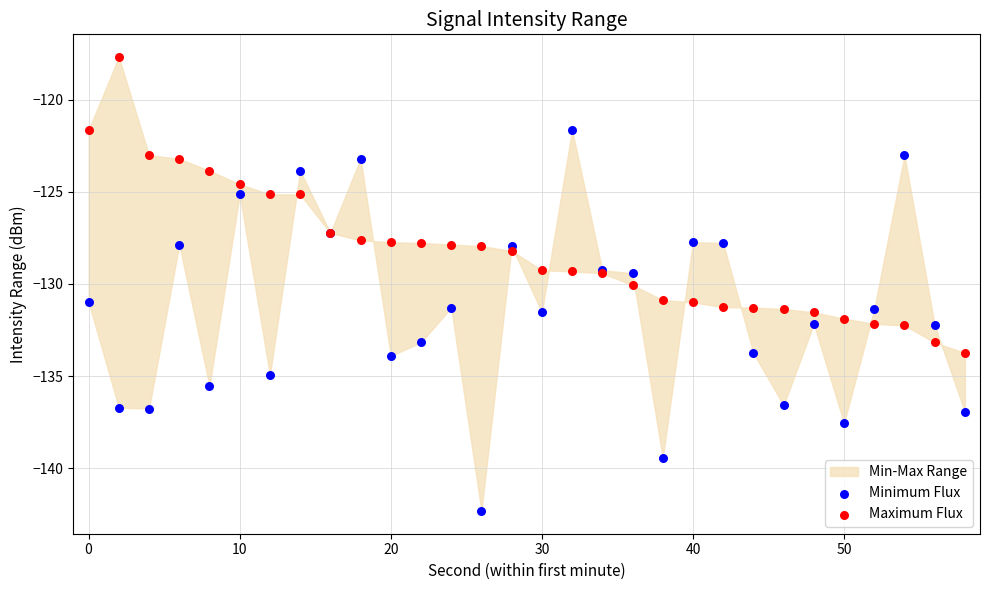

Which series has the largest Y range (max minus min)?

Minimum Flux